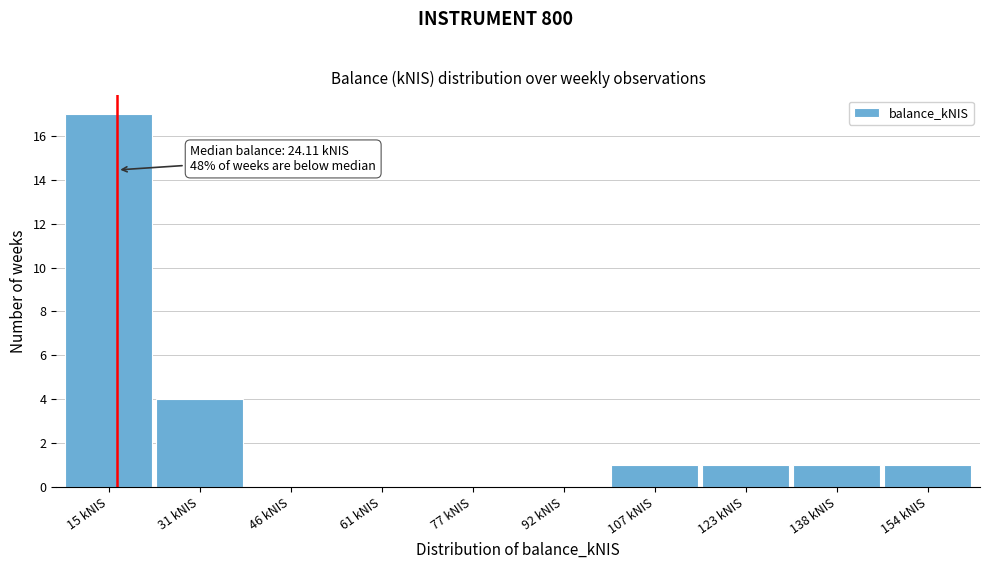

Reading left to right, extract all data points from this chart.

15 kNIS=17	31 kNIS=4	46 kNIS=0	61 kNIS=0	77 kNIS=0	92 kNIS=0	107 kNIS=1	123 kNIS=1	138 kNIS=1	154 kNIS=1